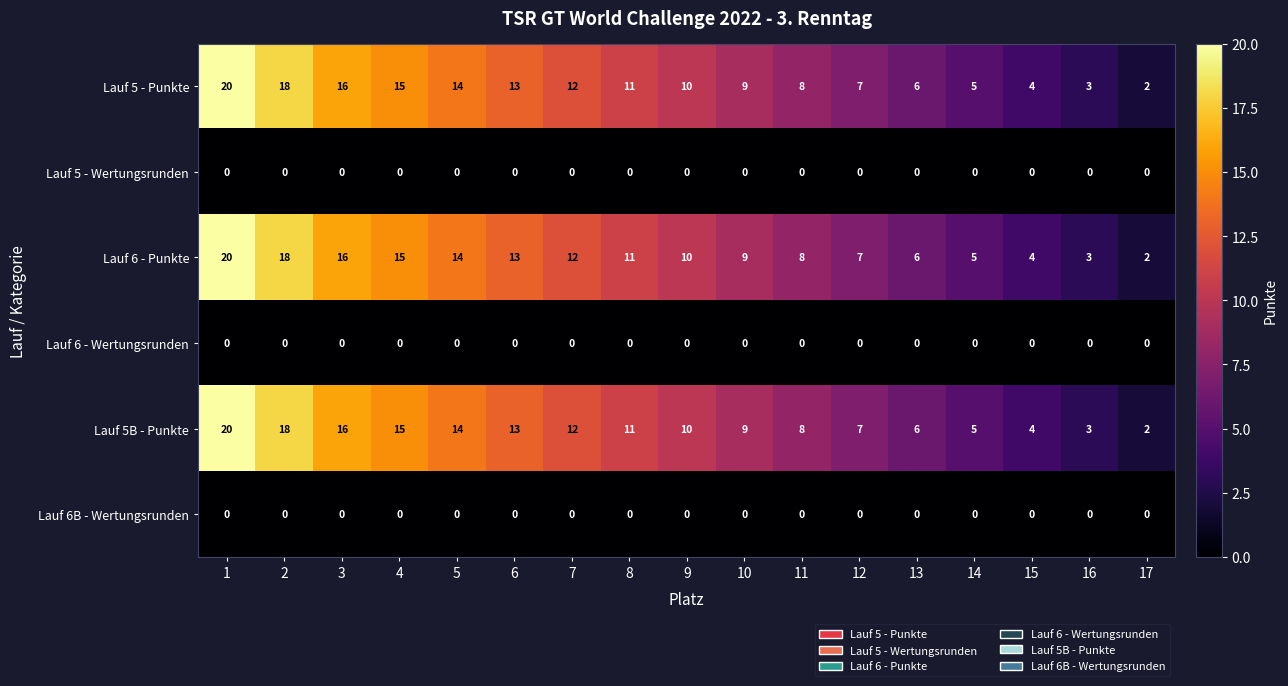

At which label is Lauf 5B - Punkte closest to 11?

8